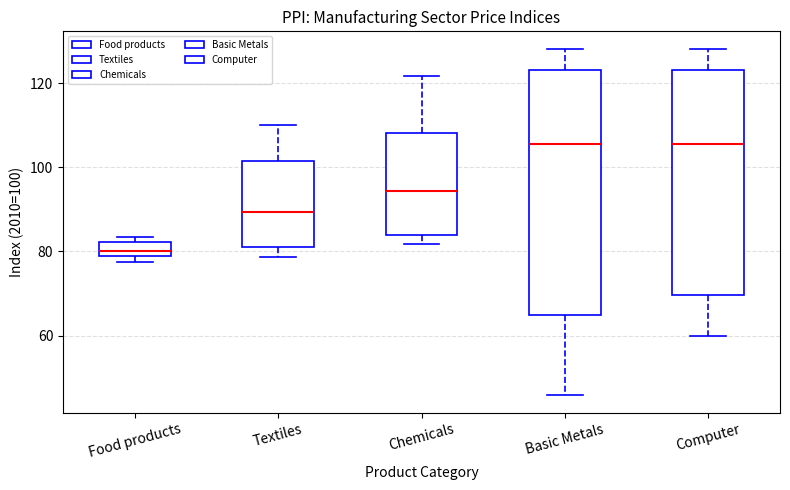

Which box is the tallest, from its lower edge to its upper edge?

Basic Metals